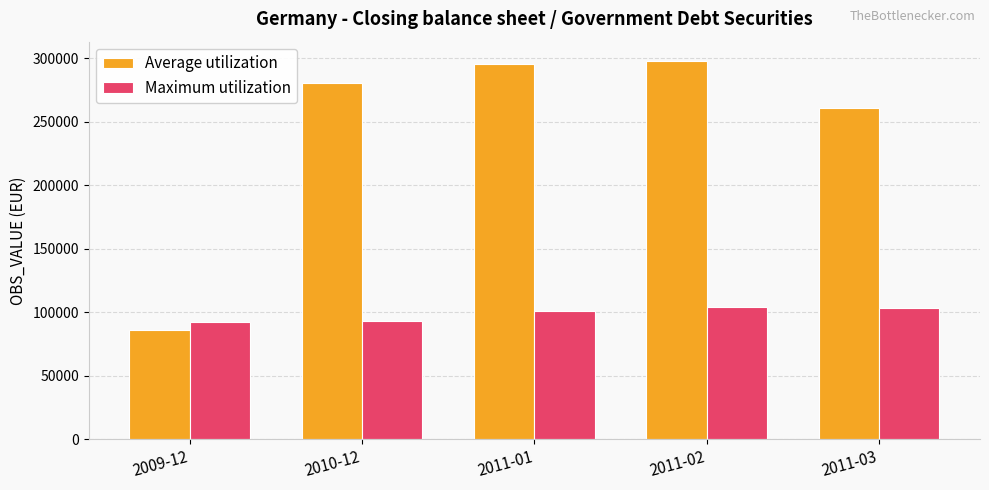

List the series in order of their peak value, lowest first.

Maximum utilization, Average utilization